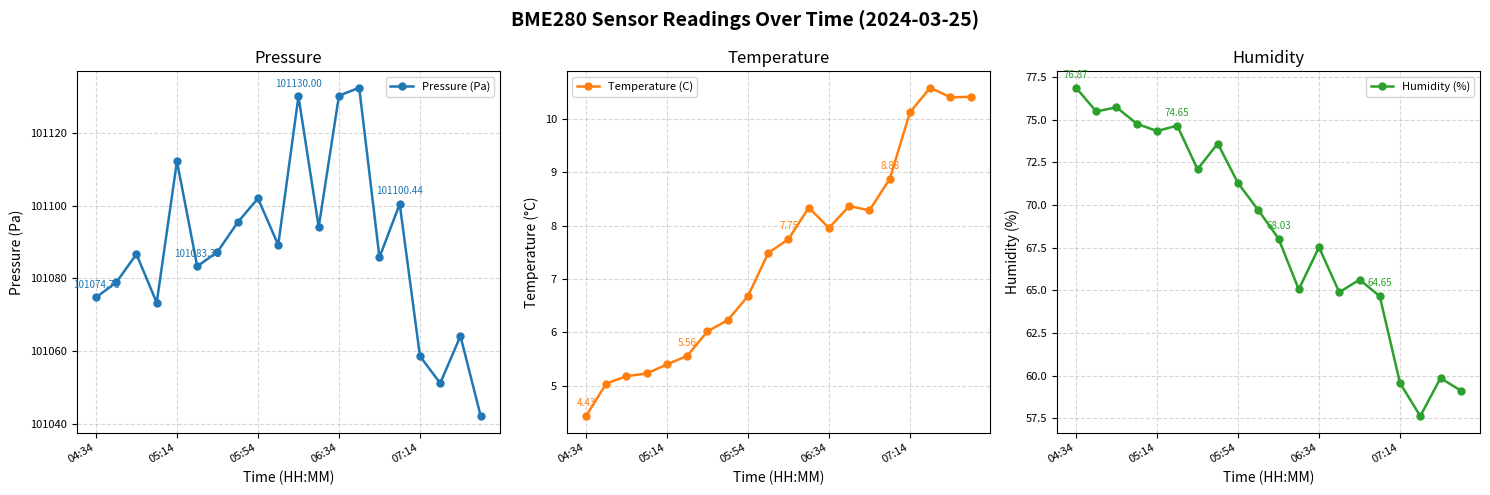

Which series has the largest total across all categories?

Pressure (Pa)